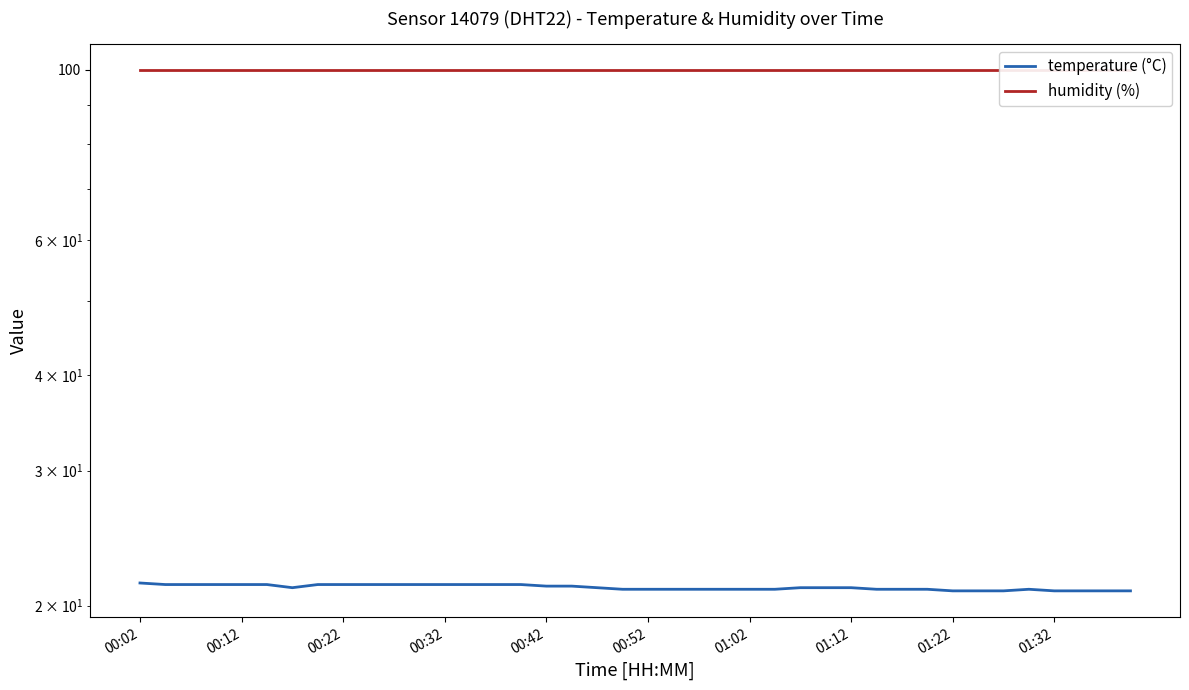

True or false: temperature (°C) and humidity (%) intersect in this chart.

False